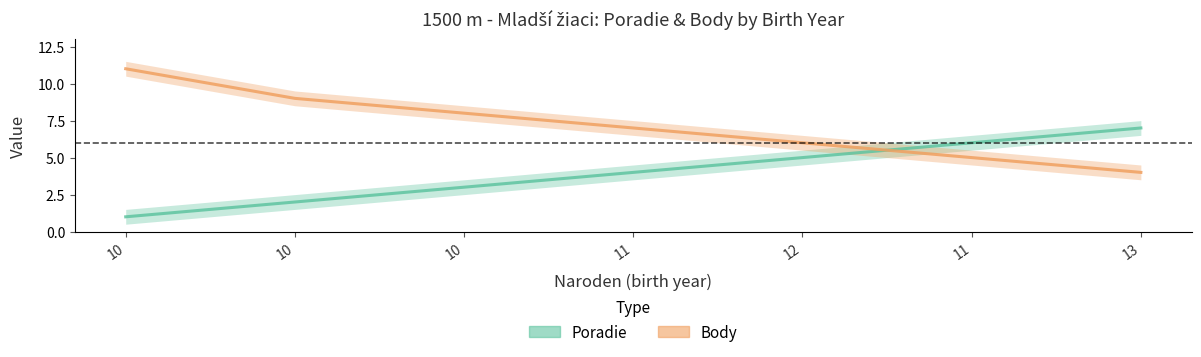

What is the approximate value of Poradie at 13?

7